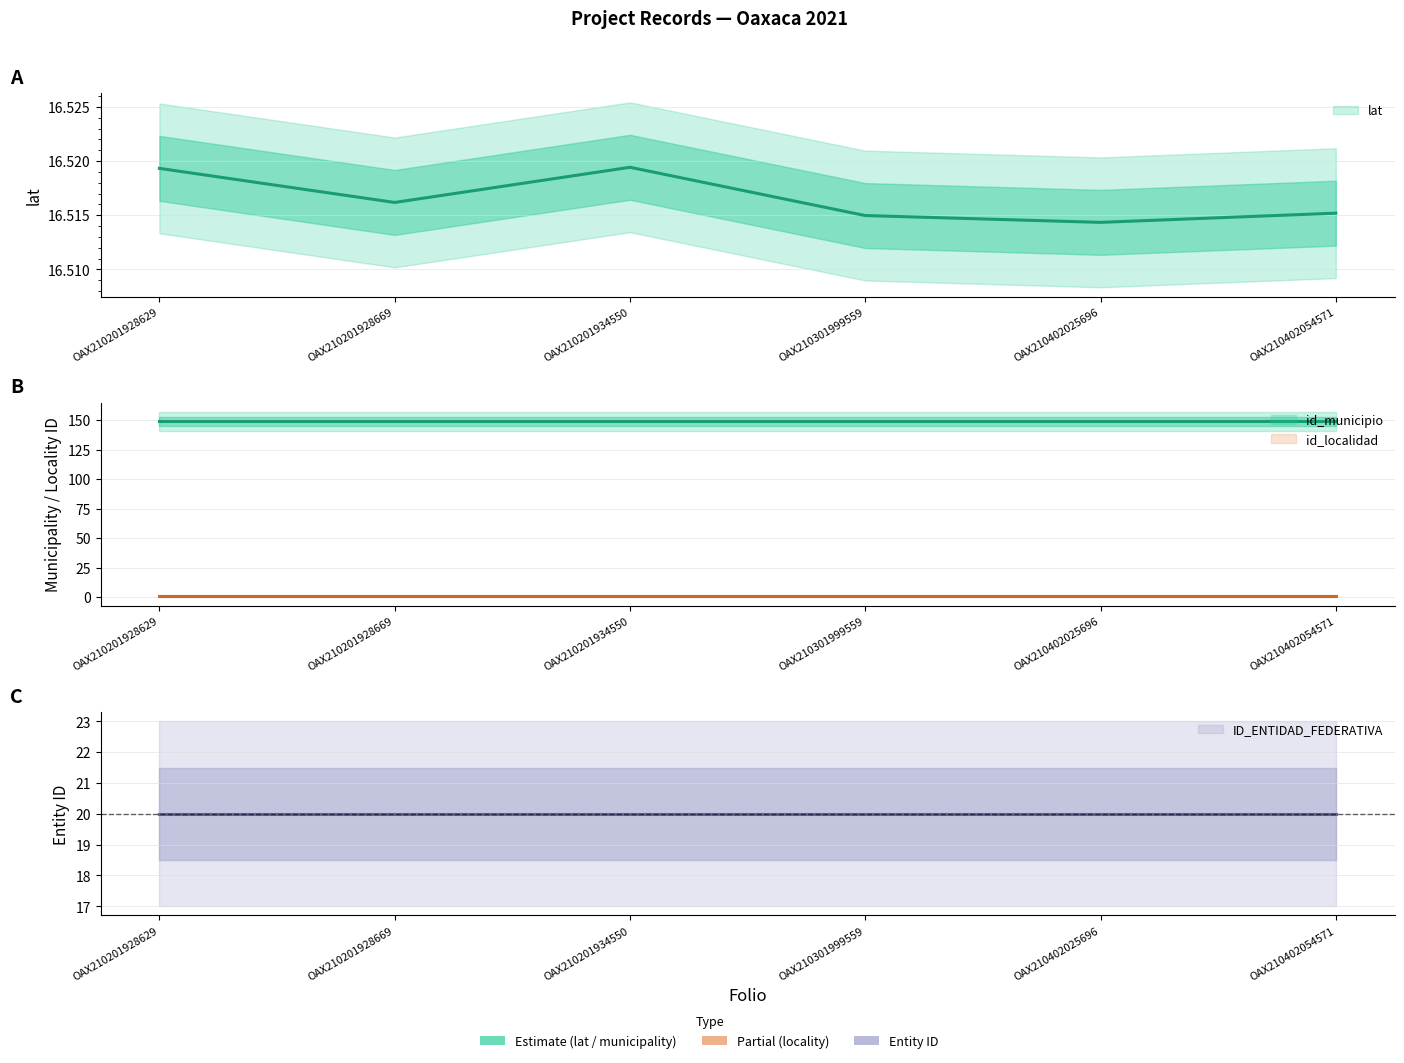

Reading right to left, transcribe all the data shown in this chart.

lat: 16.5	16.5	16.5	16.5	16.5	16.5
ID_ENTIDAD_FEDERATIVA: 20.0	20.0	20.0	20.0	20.0	20.0
id_municipio: 149.0	149.0	149.0	149.0	149.0	149.0
id_localidad: 1.0	1.0	1.0	1.0	1.0	1.0